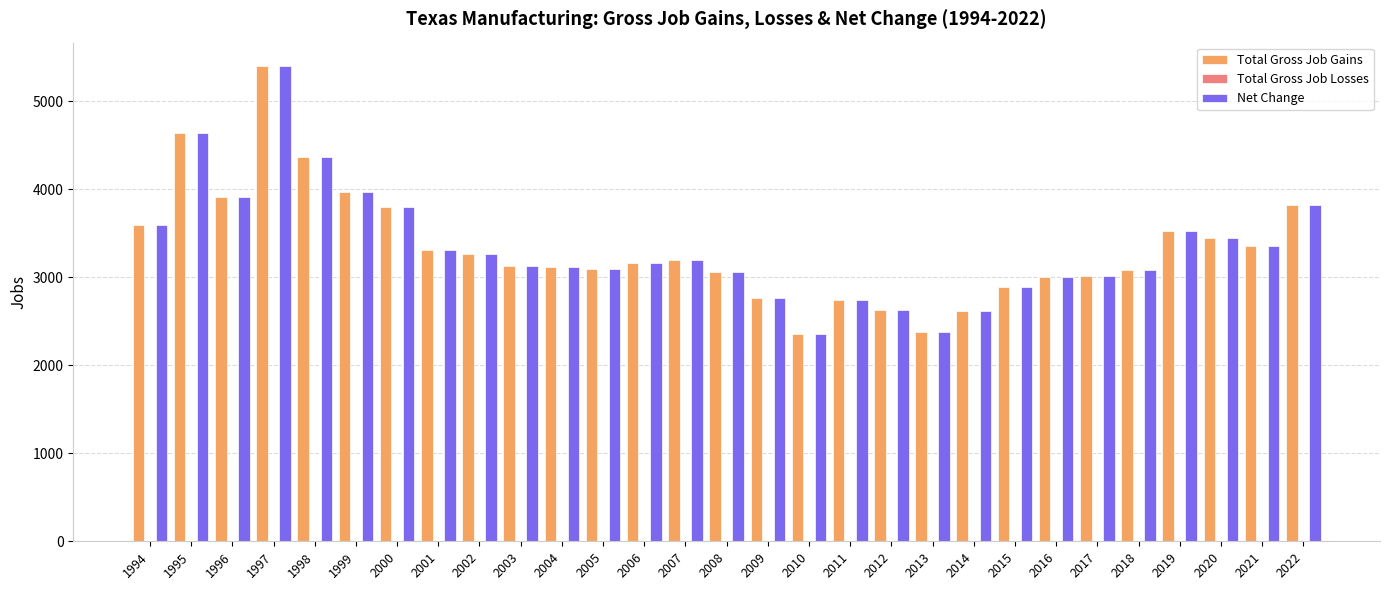

What is the approximate value of Total Gross Job Gains at 2009, to the nearest 100?

2800